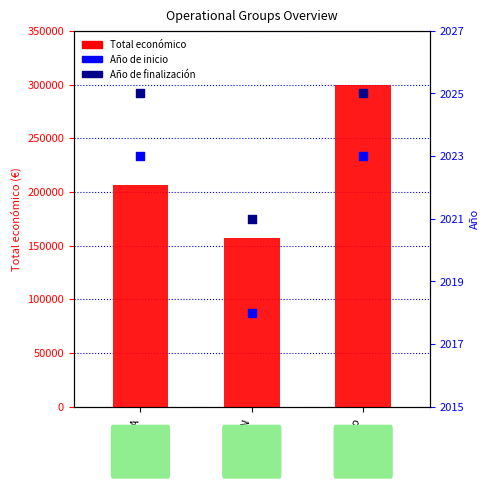

Which series reaches the maximum Y coordinate?

Total económico